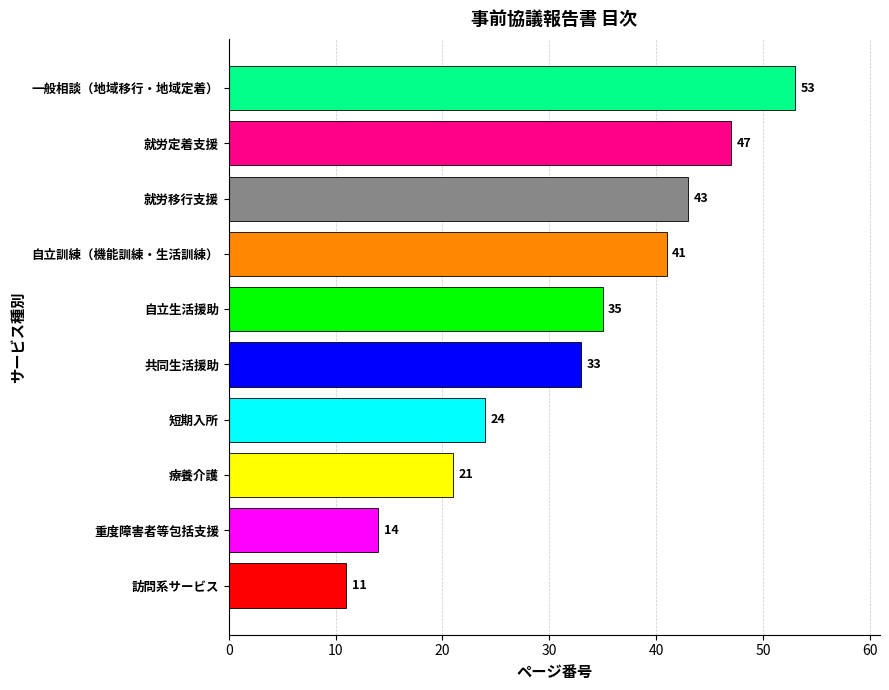

Which has a higher value, 訪問系サービス or 一般相談（地域移行・地域定着）?

一般相談（地域移行・地域定着）